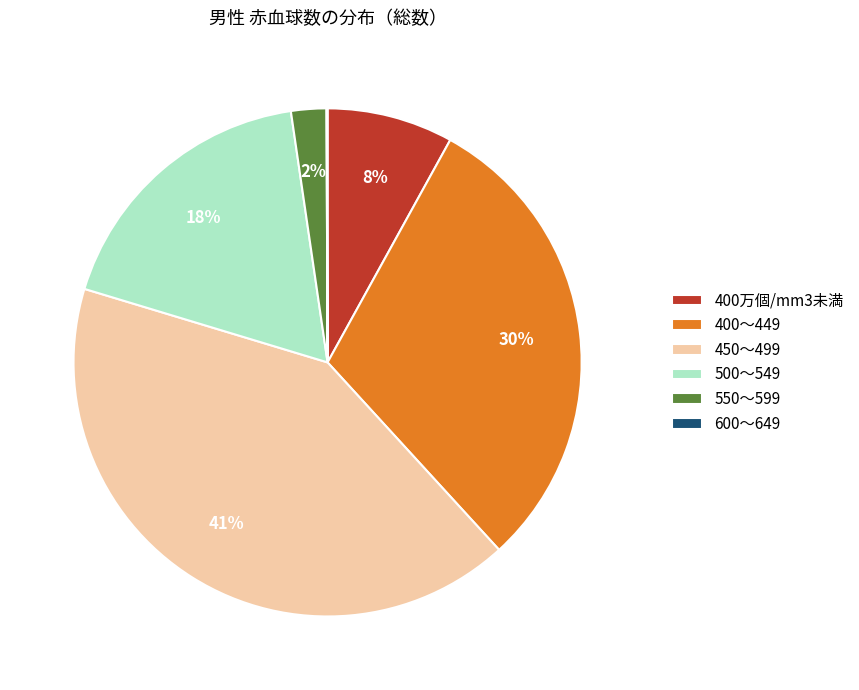

Which has a higher value, 450～499 or 400～449?

450～499